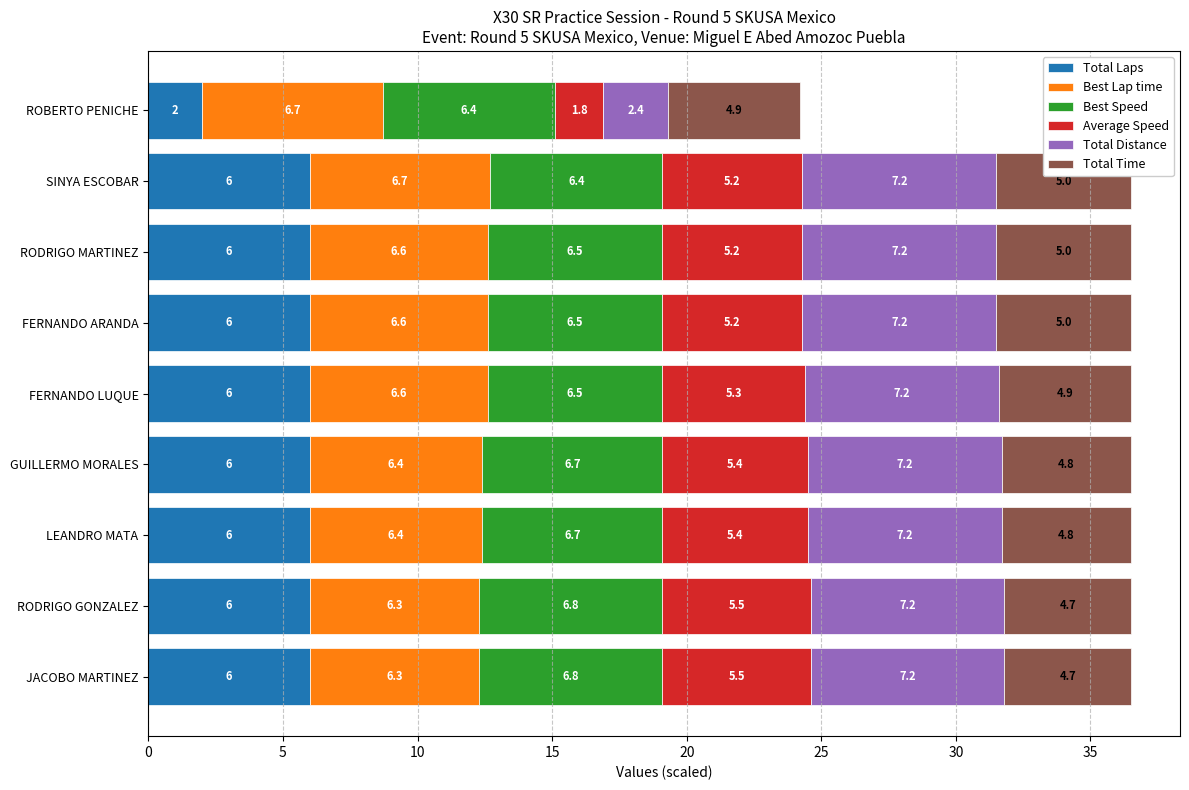

What is the highest value of the Total Laps series?

6.0